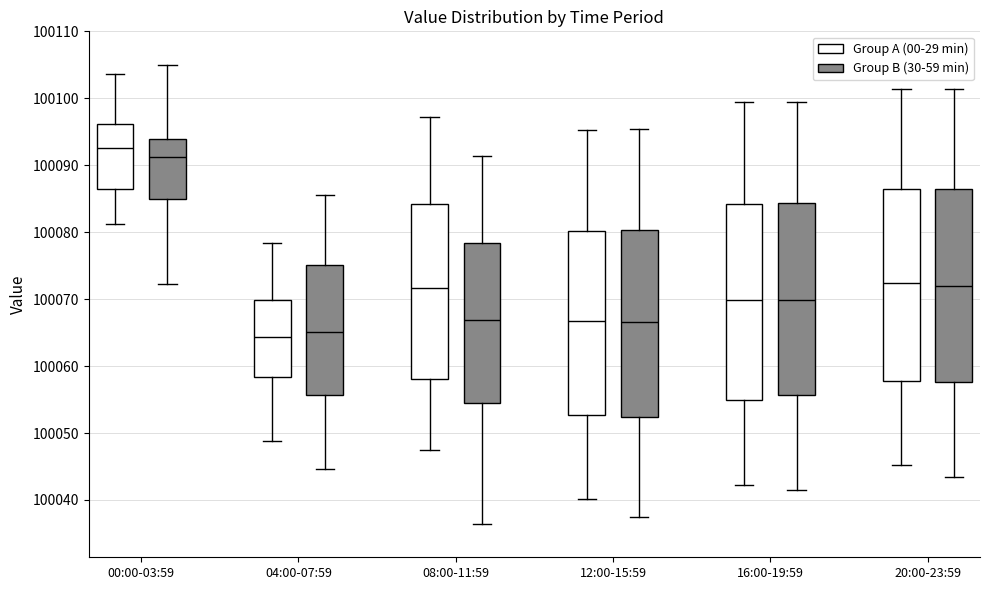

Which box's median line is the highest?

00:00-03:59 (Group A (00-29 min))